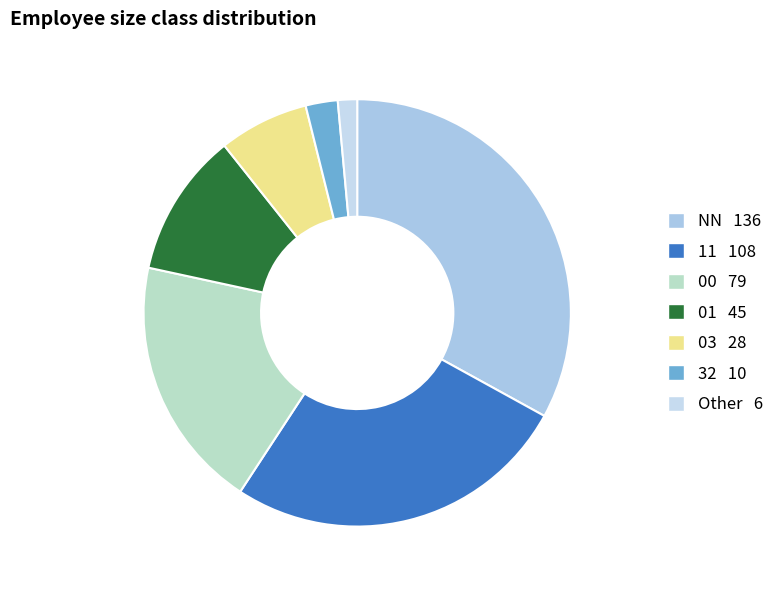

Does 32 account for over 50% of the chart?

No